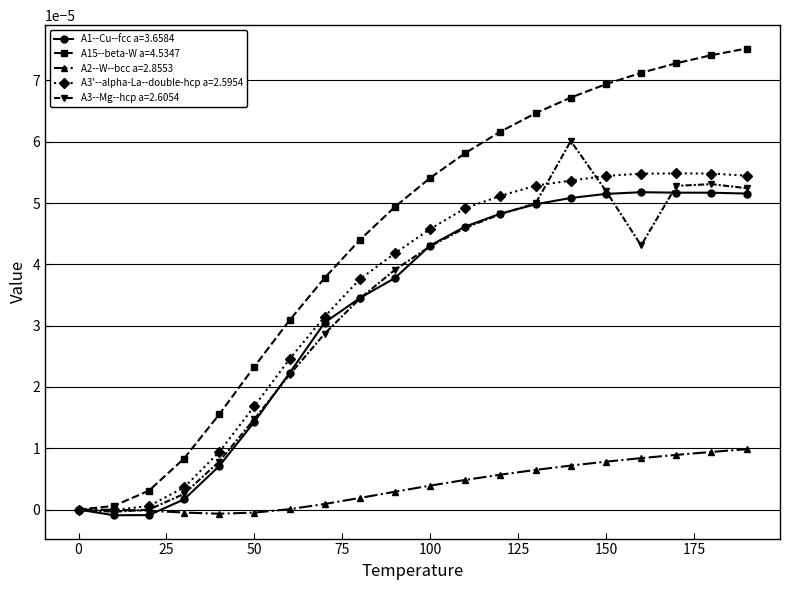

Count the number of categories in the chart.

20